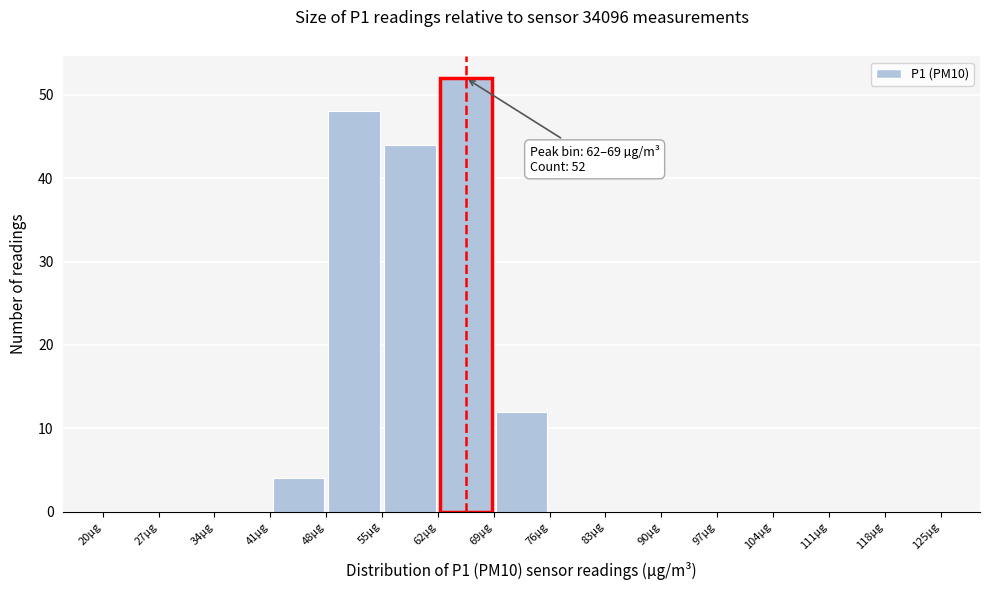

Which range on the x-axis has the tallest bar?

62 to 69